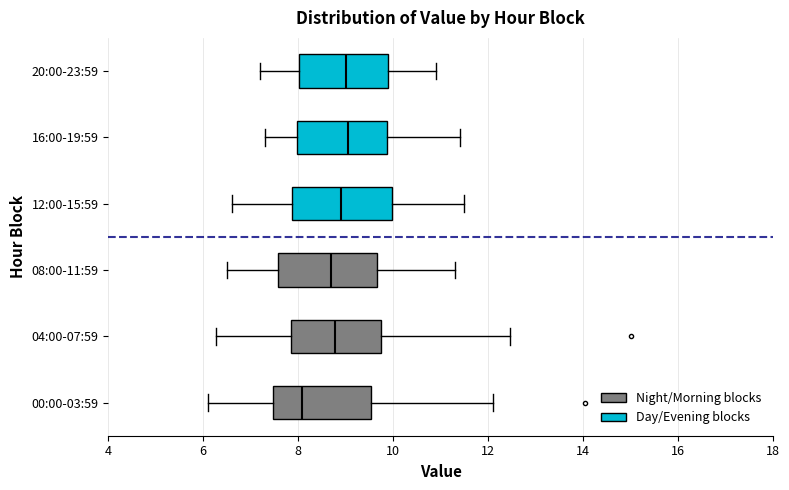

Reading bottom to top, transcribe this box plot: for each box, give where its median line is, the range the box spans, and where its two whiskers end, as read against the x-axis. The values are not printed on the chart, so give them approximately, as read against the axis.

00:00-03:59: median 8.0, box 7.4 to 9.6, whiskers 6.2 to 12.2
04:00-07:59: median 8.8, box 7.8 to 9.8, whiskers 6.2 to 12.4
08:00-11:59: median 8.8, box 7.6 to 9.6, whiskers 6.6 to 11.4
12:00-15:59: median 9.0, box 7.8 to 10.0, whiskers 6.6 to 11.6
16:00-19:59: median 9.0, box 8.0 to 9.8, whiskers 7.4 to 11.4
20:00-23:59: median 9.0, box 8.0 to 10.0, whiskers 7.2 to 11.0